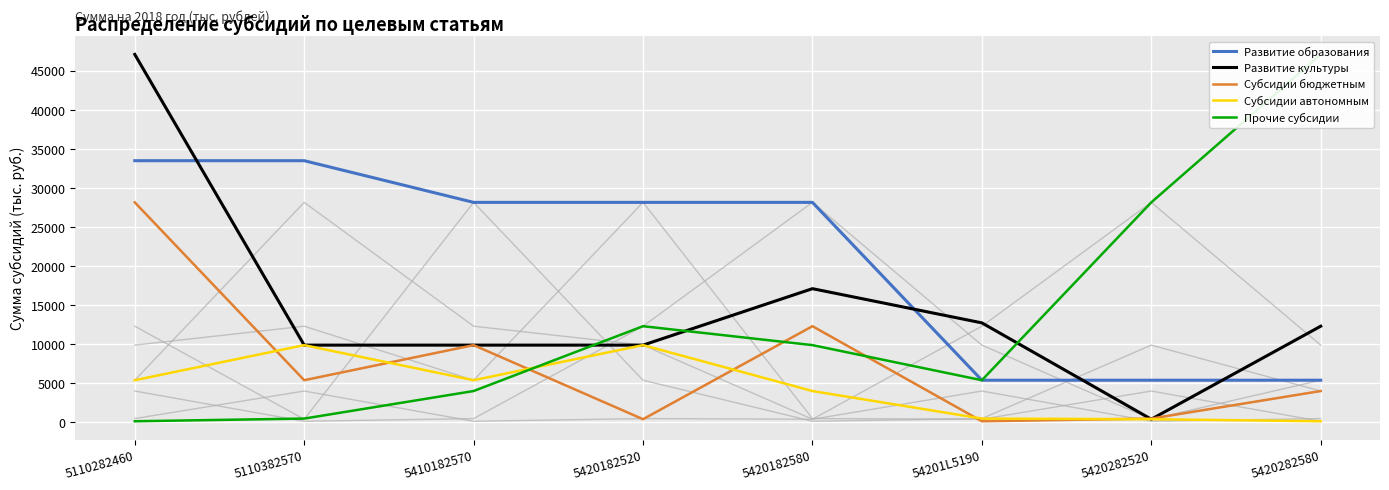

True or false: Субсидии автономным has a value of 82.7 at 5420282580.

True